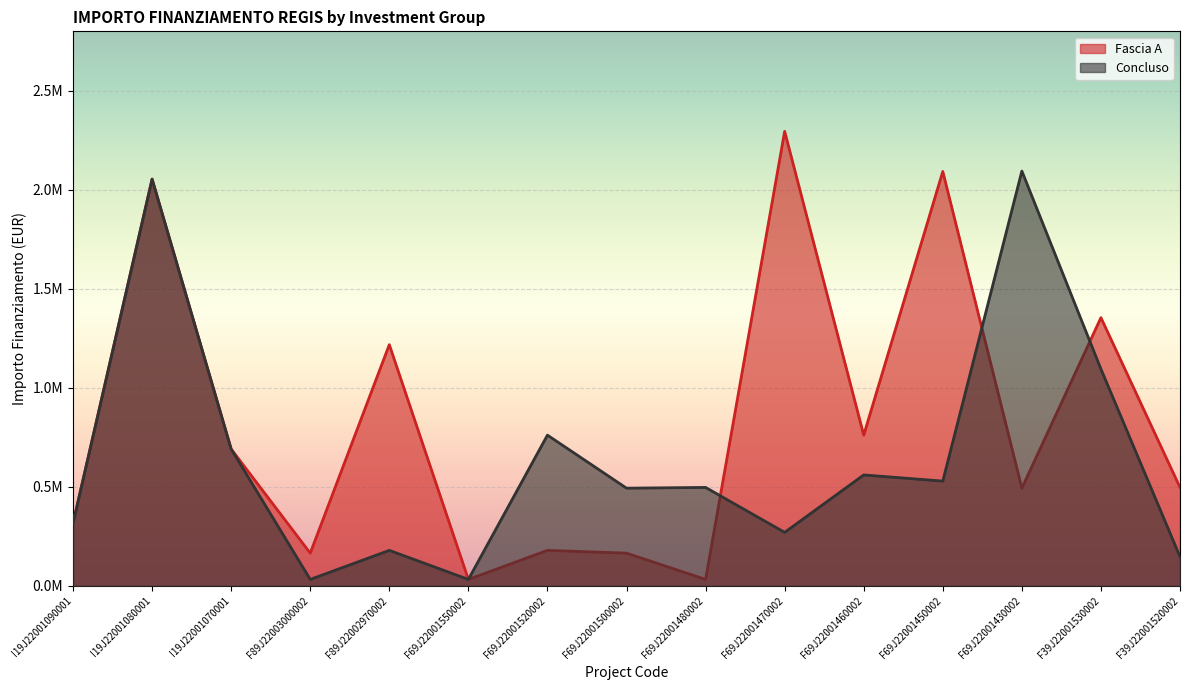

Where does the Fascia A series first go above 497328?

I19J22001080001